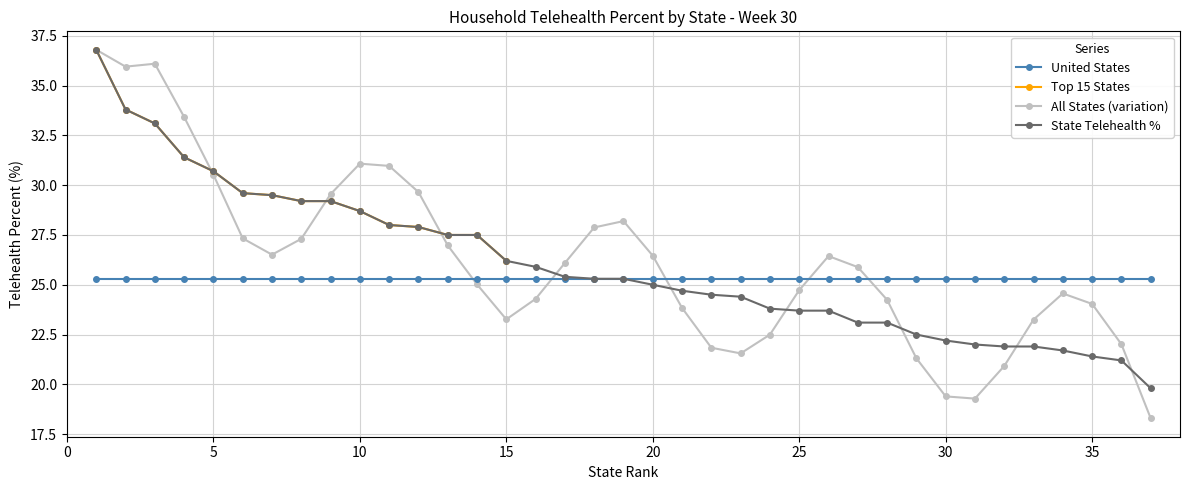

What is the minimum value for State Telehealth %?

19.8